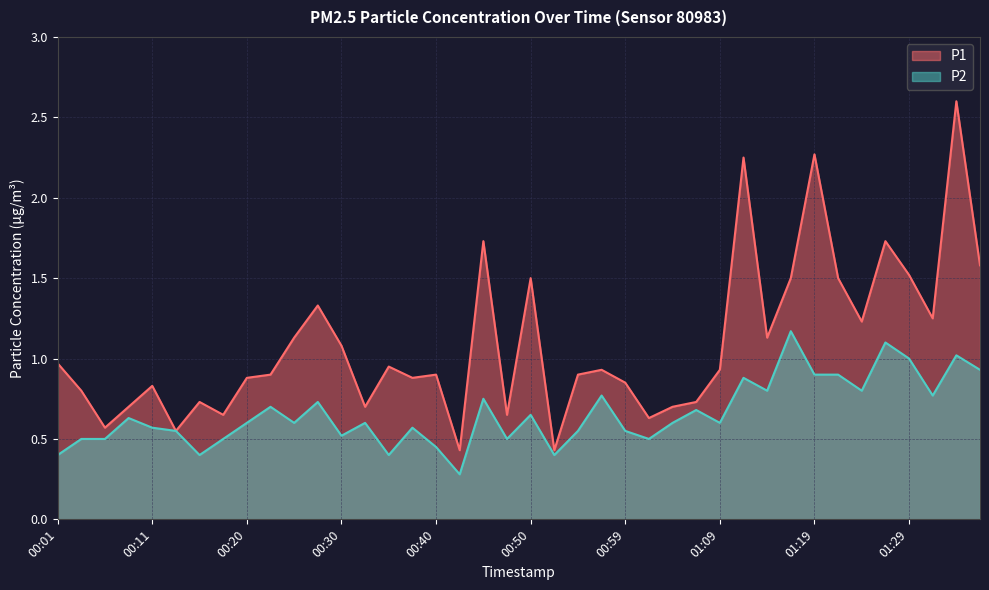

What is the difference between the maximum and minimum values in the P2 series?

0.9